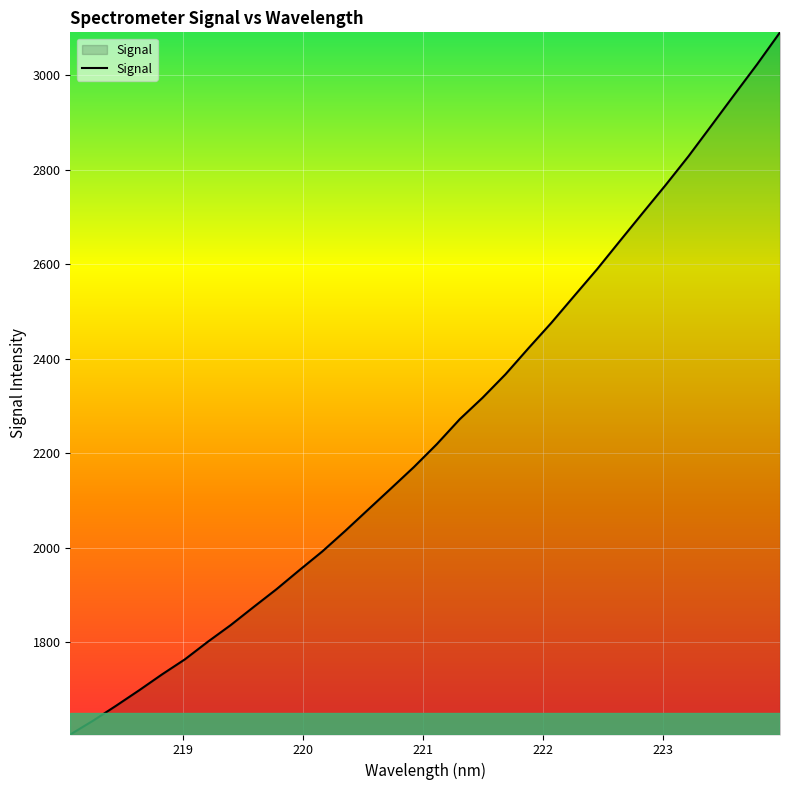

What is the difference between the maximum and minimum values?

1486.1